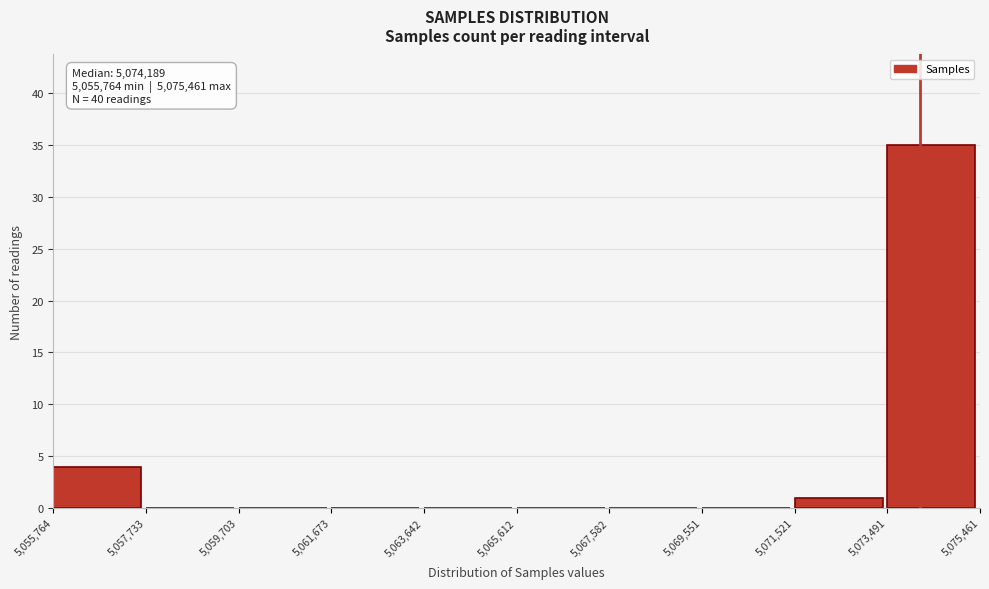

Which range on the x-axis has the tallest bar?

5,073,491 to 5,075,461